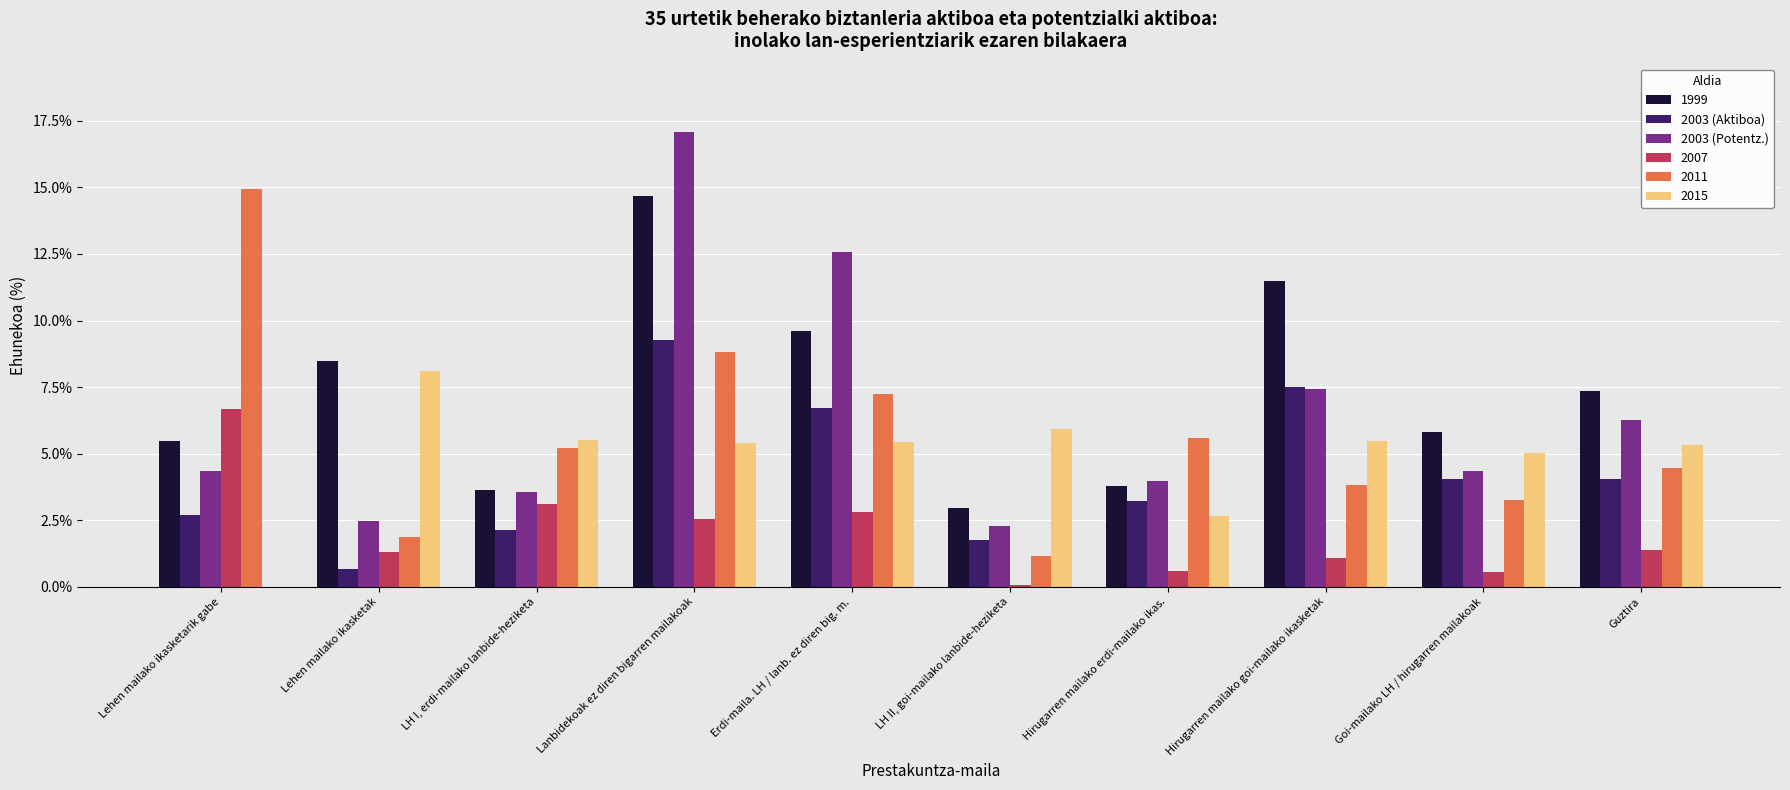

How many data points does each series have?

10